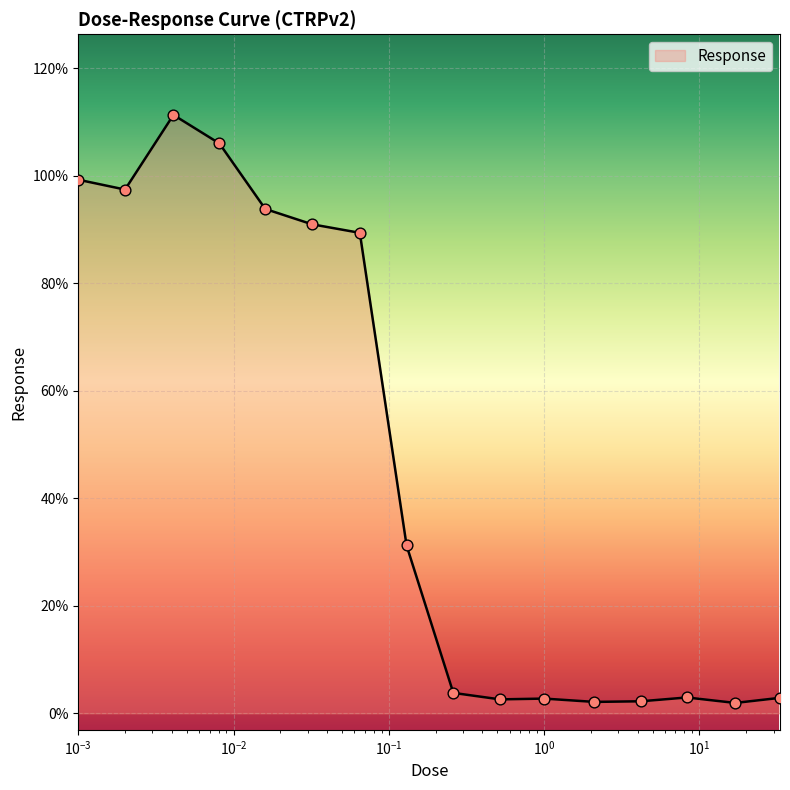

What is the difference between the maximum and minimum values?

109.4